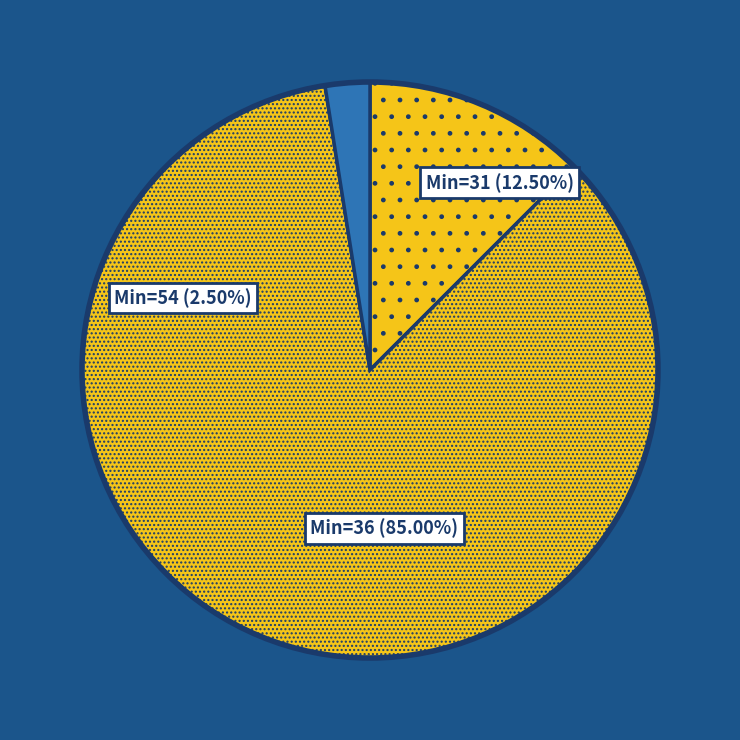

Between 36 and 36, which is larger?

36